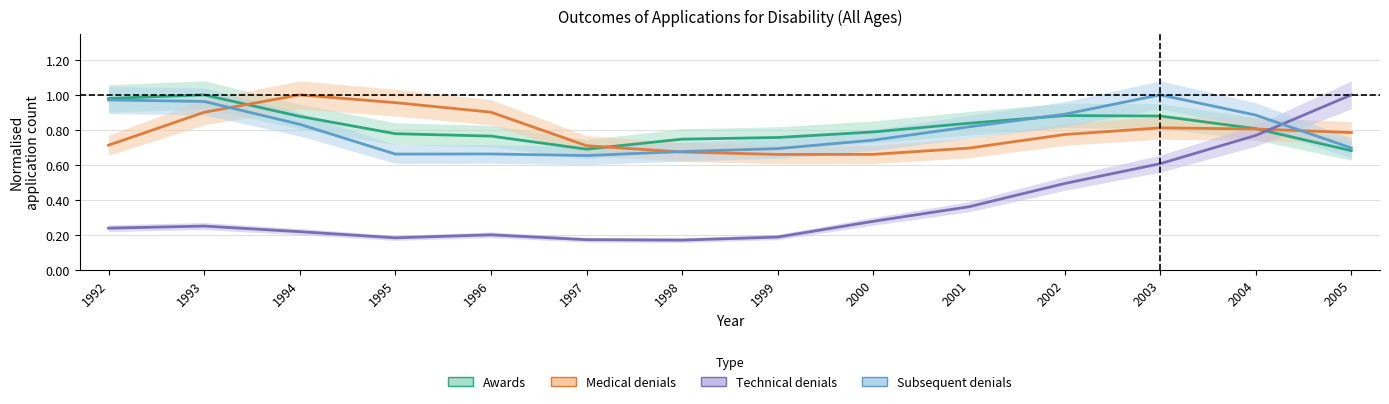

What is the difference between the second highest and minimum values in the Awards series?

0.3